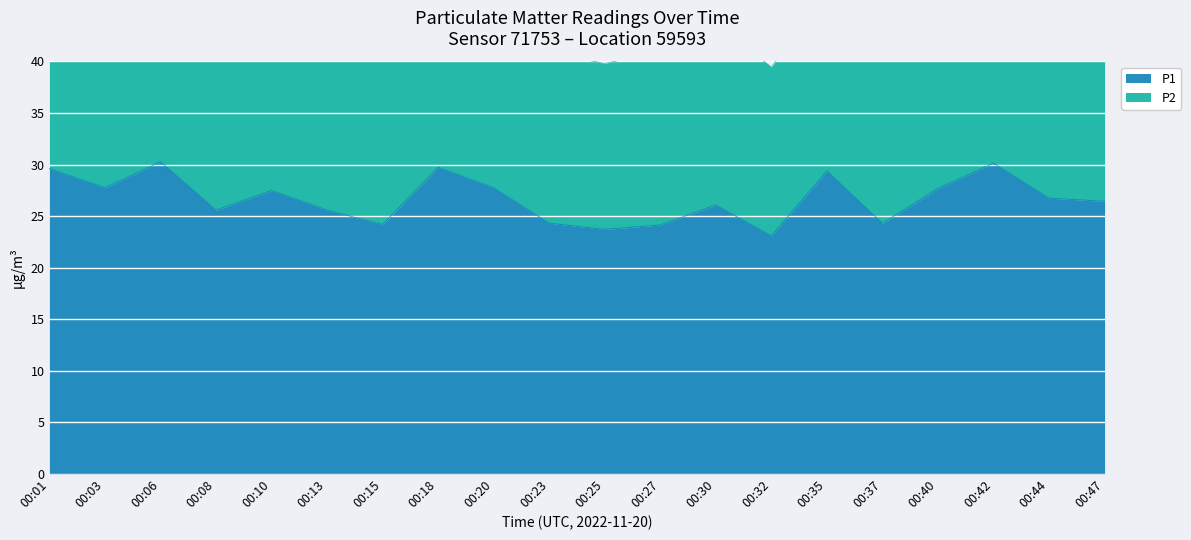

What is the lowest value of the P1 series?

23.1